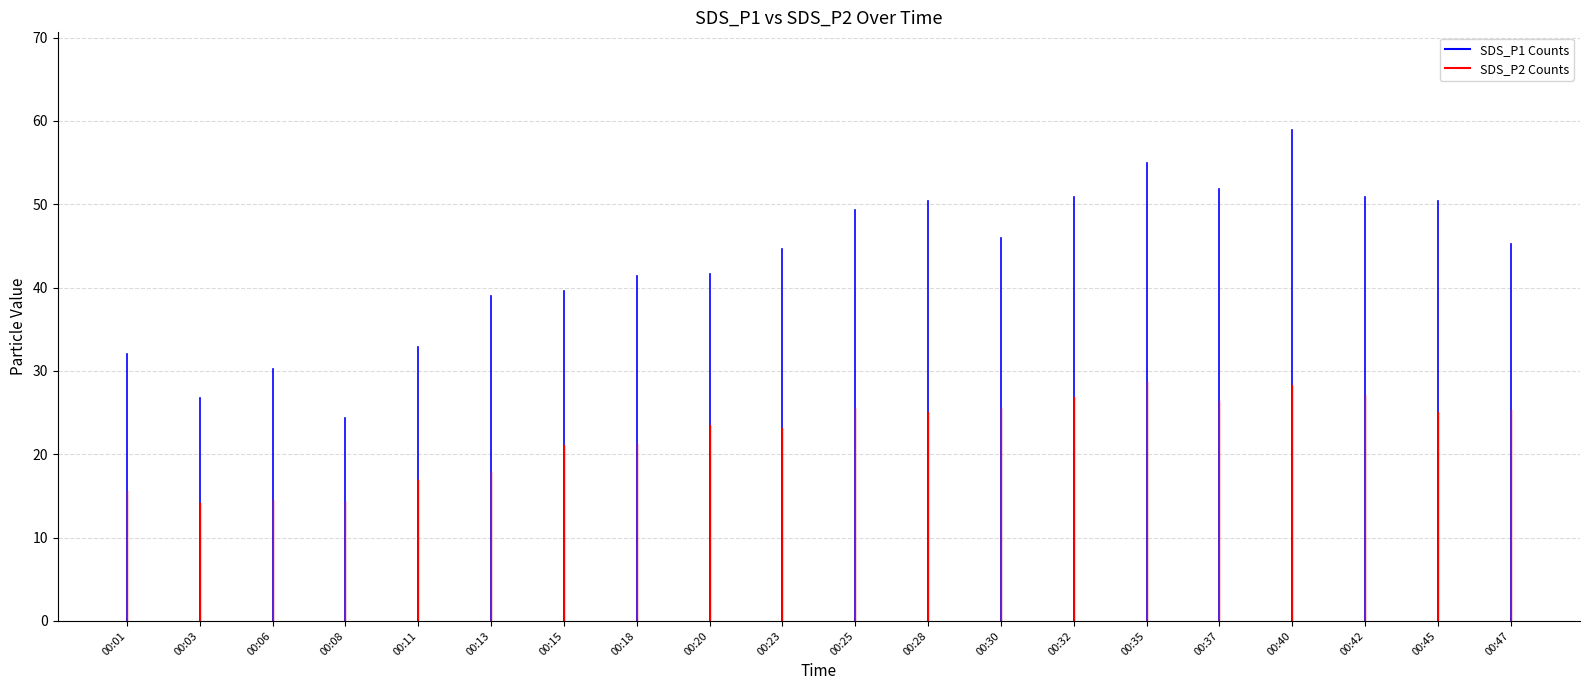

Which label corresponds to the smallest value in the chart?

00:03